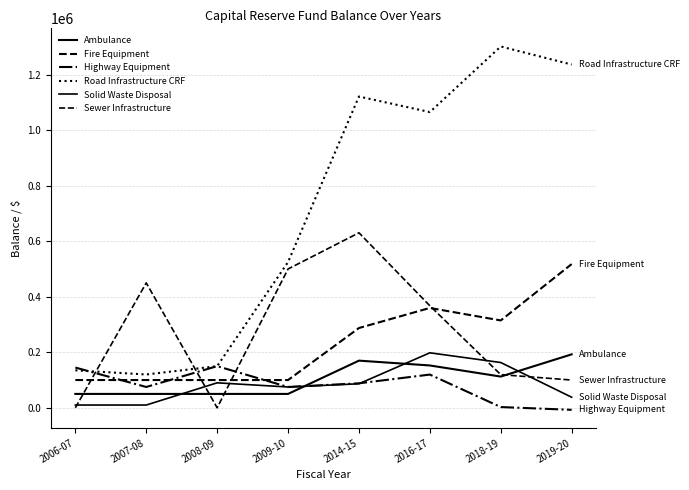

What is the label of the 8th point from the left?

2019-20